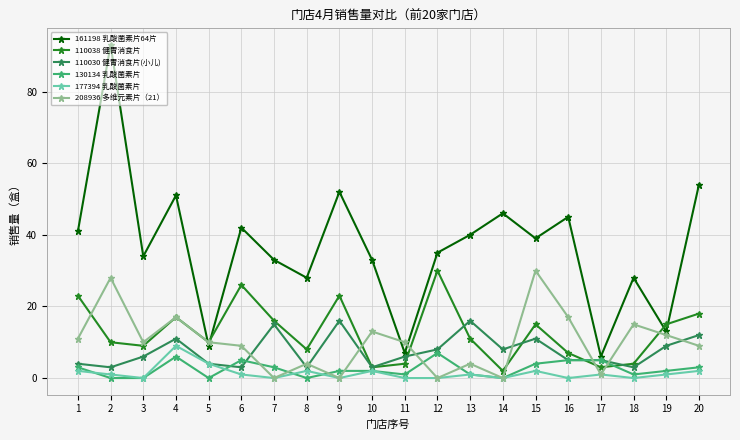

True or false: 110030 健胃消食片(小儿) has a value of 16 at 15.

False